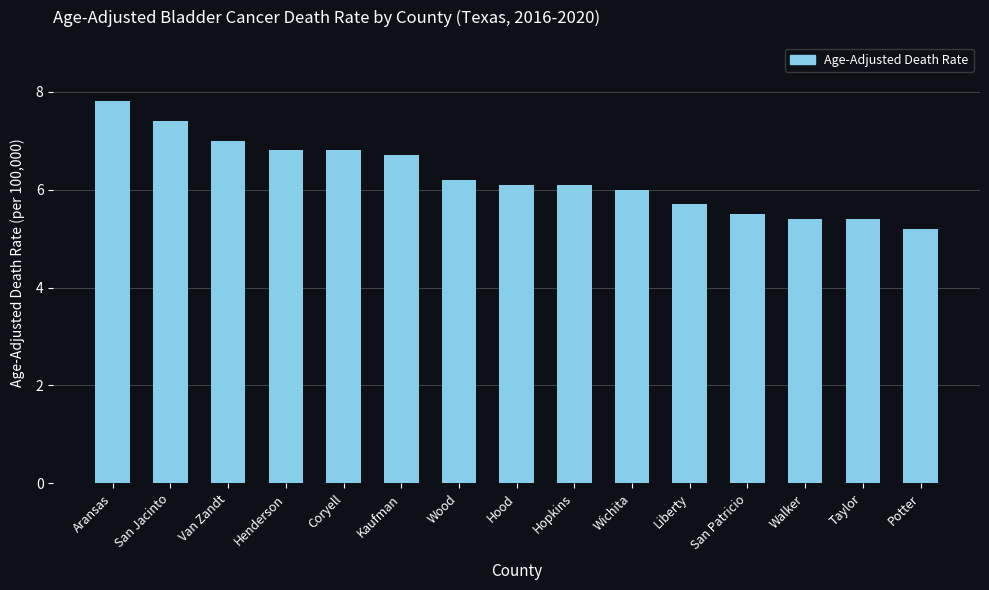

Reading left to right, what are all the values shown in this chart?

Aransas=7.8	San Jacinto=7.4	Van Zandt=7.0	Henderson=6.8	Coryell=6.8	Kaufman=6.7	Wood=6.2	Hood=6.1	Hopkins=6.1	Wichita=6.0	Liberty=5.7	San Patricio=5.5	Walker=5.4	Taylor=5.4	Potter=5.2